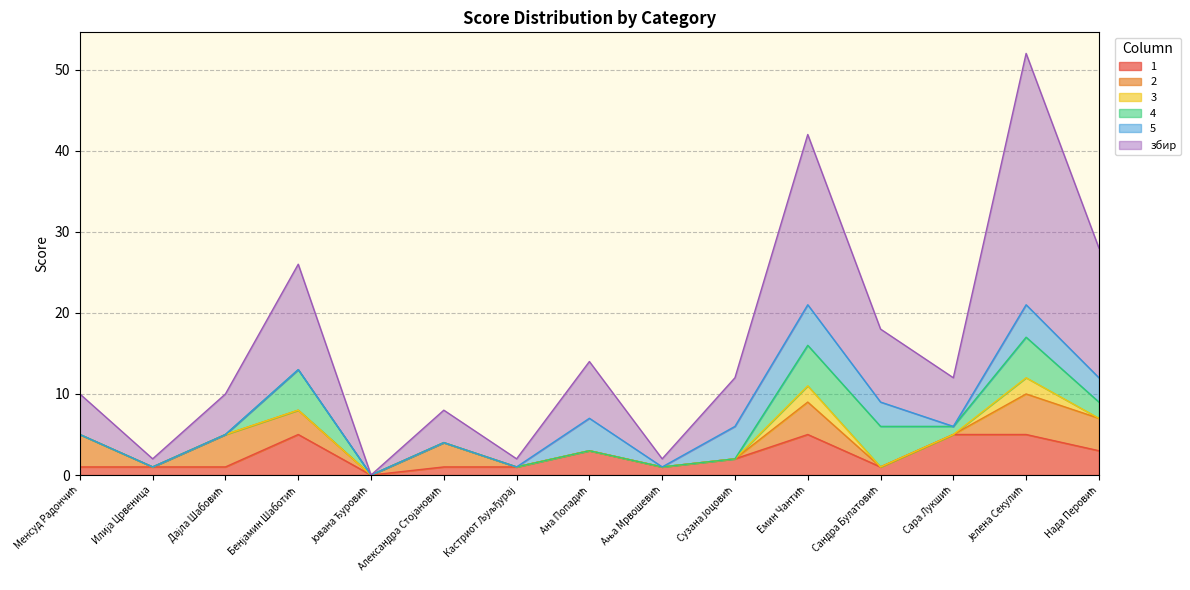

How many data points in 5 are above 0?

6